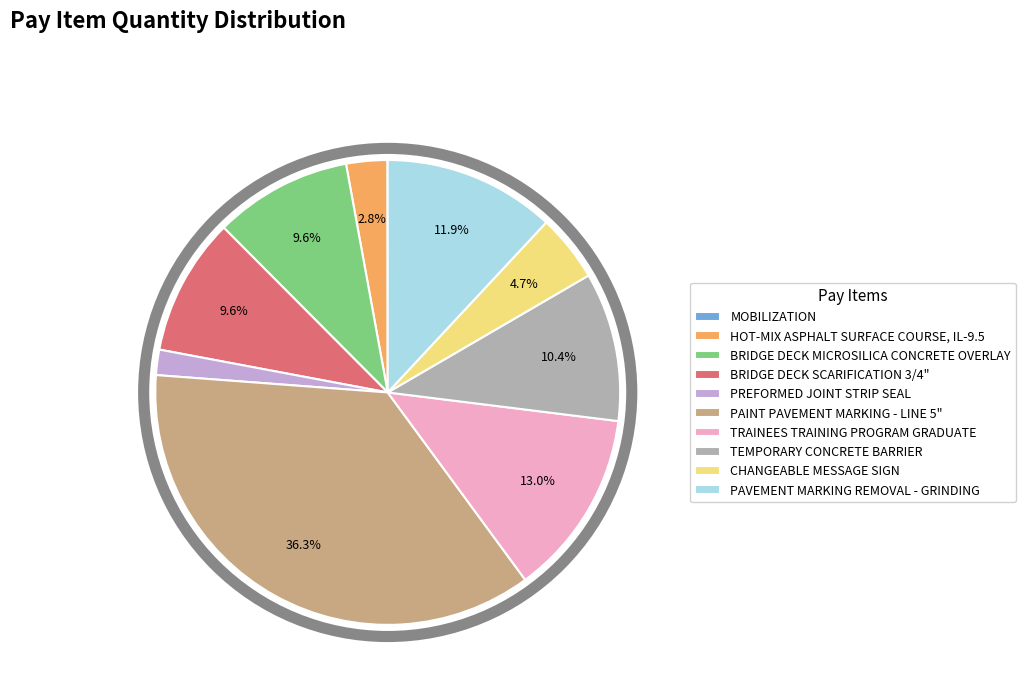

Does BRIDGE DECK SCARIFICATION 3/4" represent more than half of the total?

No